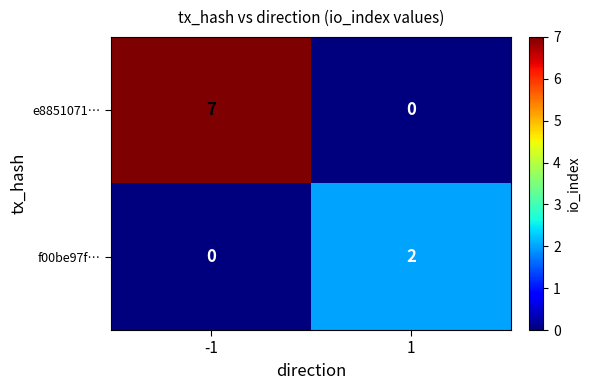

What value does the e8851071… series have at -1?

7